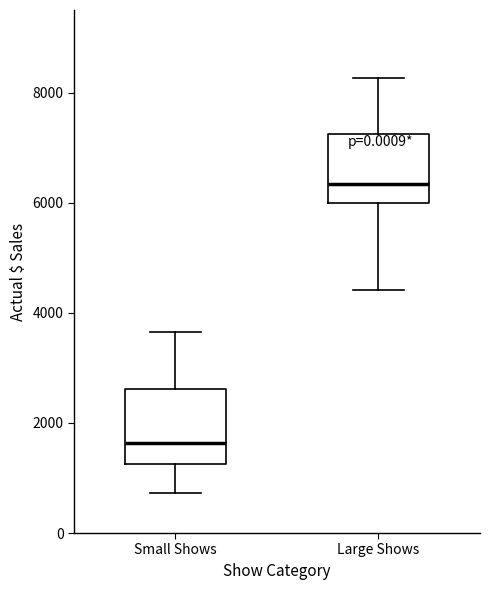

Reading left to right, transcribe this box plot: for each box, give where its median line is, the range the box spans, and where its two whiskers end, as read against the y-axis. The values are not printed on the chart, so give them approximately, as read against the axis.

Small Shows: median 1600, box 1200 to 2600, whiskers 800 to 3600
Large Shows: median 6400, box 6000 to 7200, whiskers 4400 to 8200